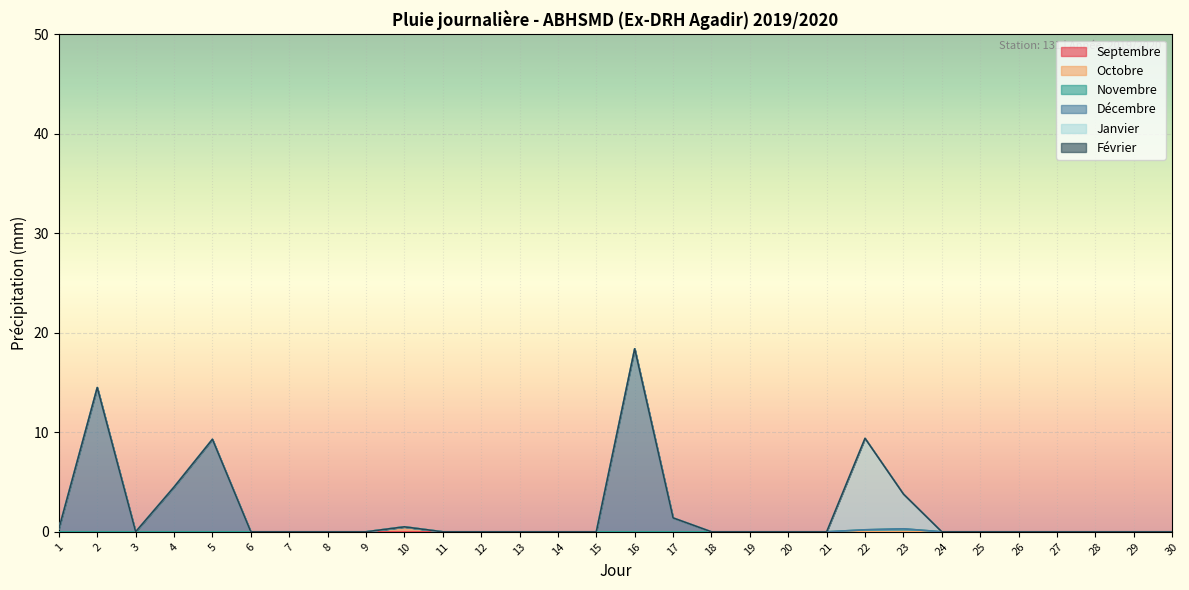

True or false: Janvier has more than 0 points higher than both neighbors.

True